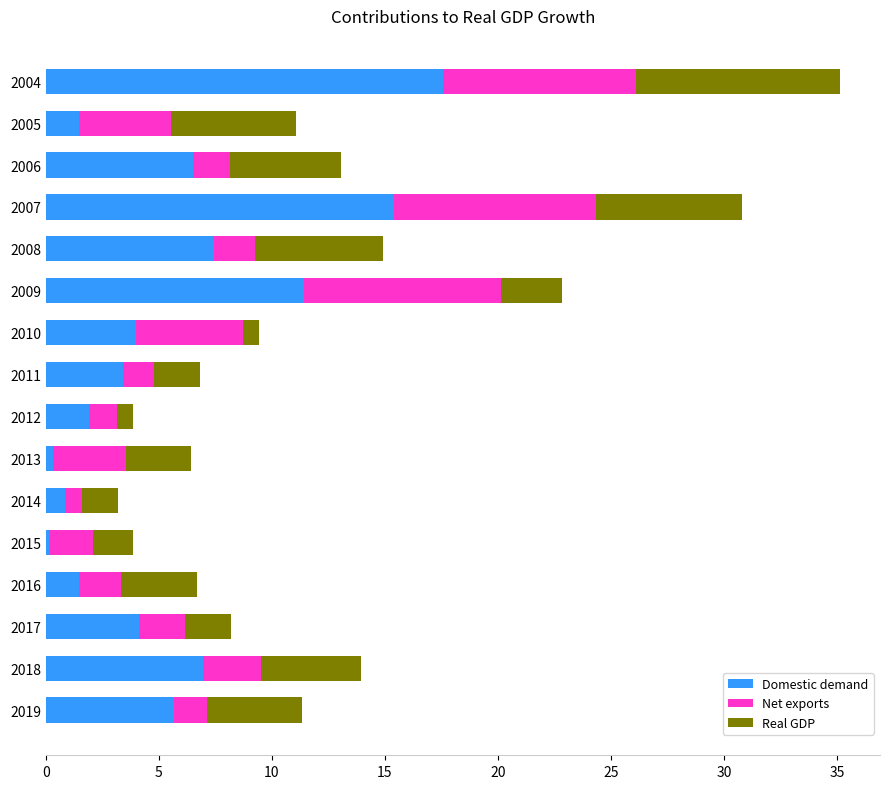

What is the maximum value for Domestic demand?

17.6